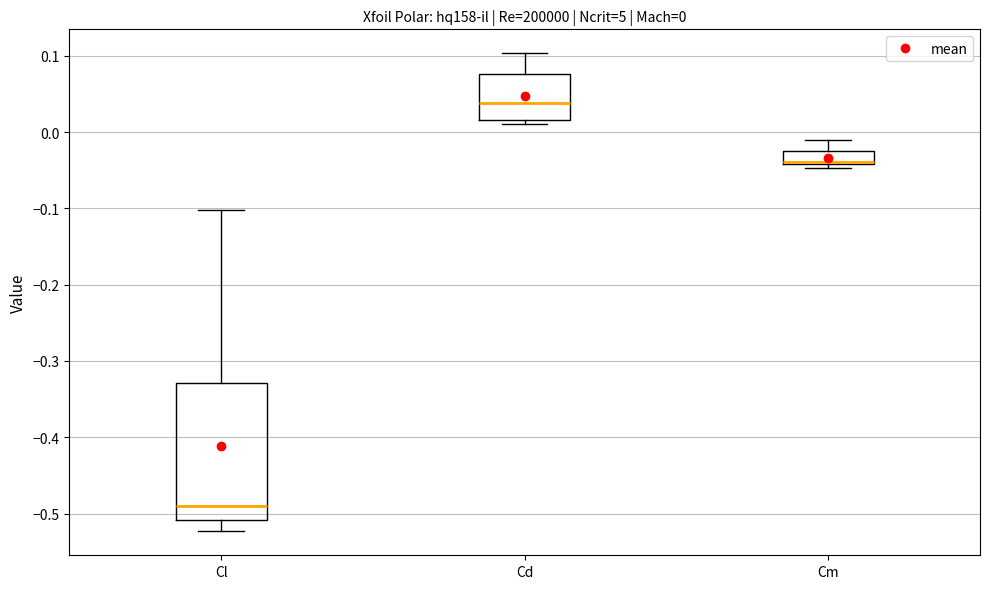

Comparing the boxes themselves (not the whiskers), which one is the tallest?

Cl